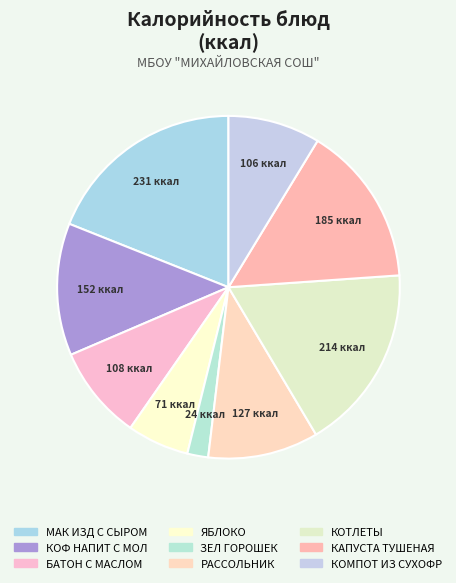

True or false: КАПУСТА ТУШЕНАЯ accounts for 15% of the total.

True